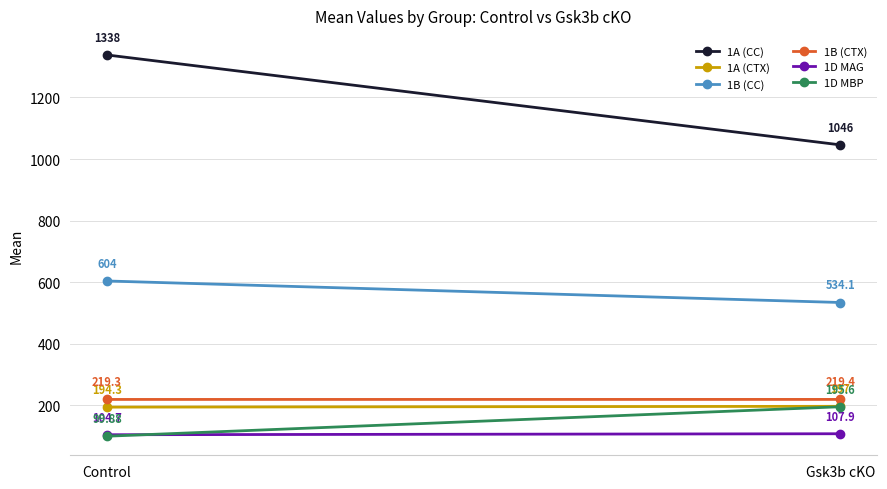

How many data points does each series have?

2